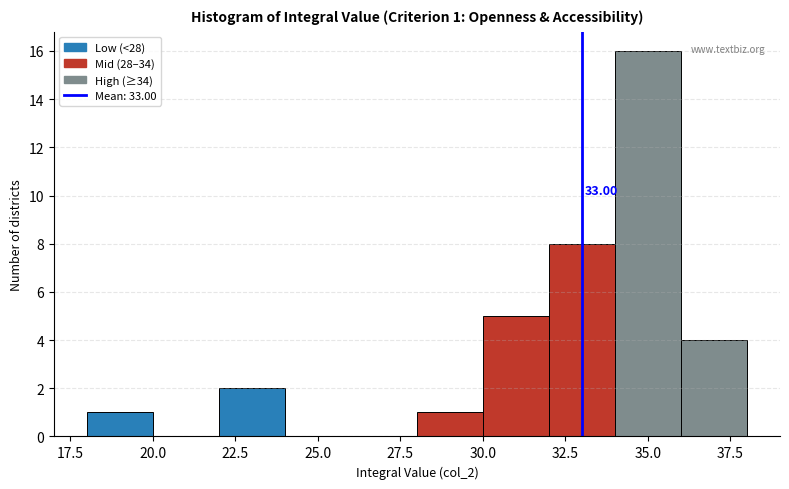

Over which range of the x-axis is the bar tallest?

34 to 36